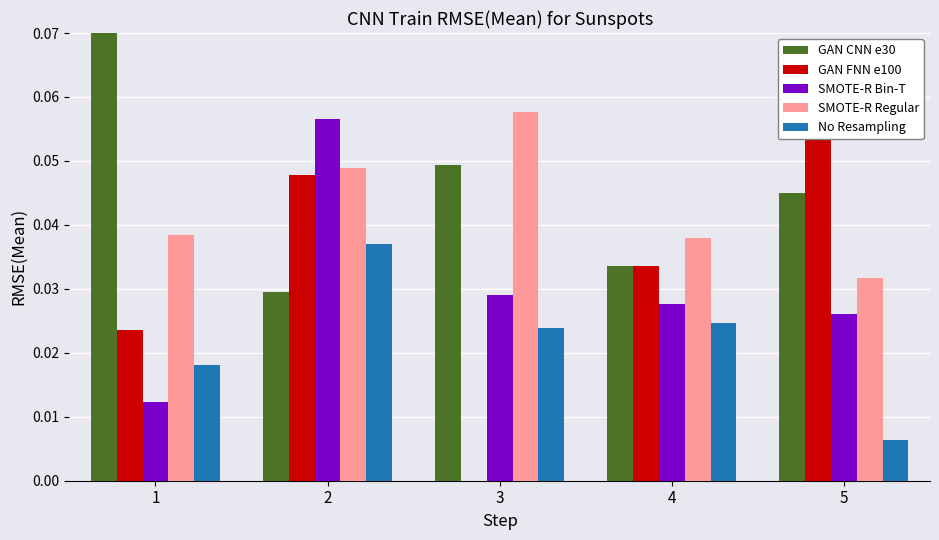

List the series in order of their peak value, highest first.

GAN CNN e30, SMOTE-R Regular, SMOTE-R Bin-T, GAN FNN e100, No Resampling